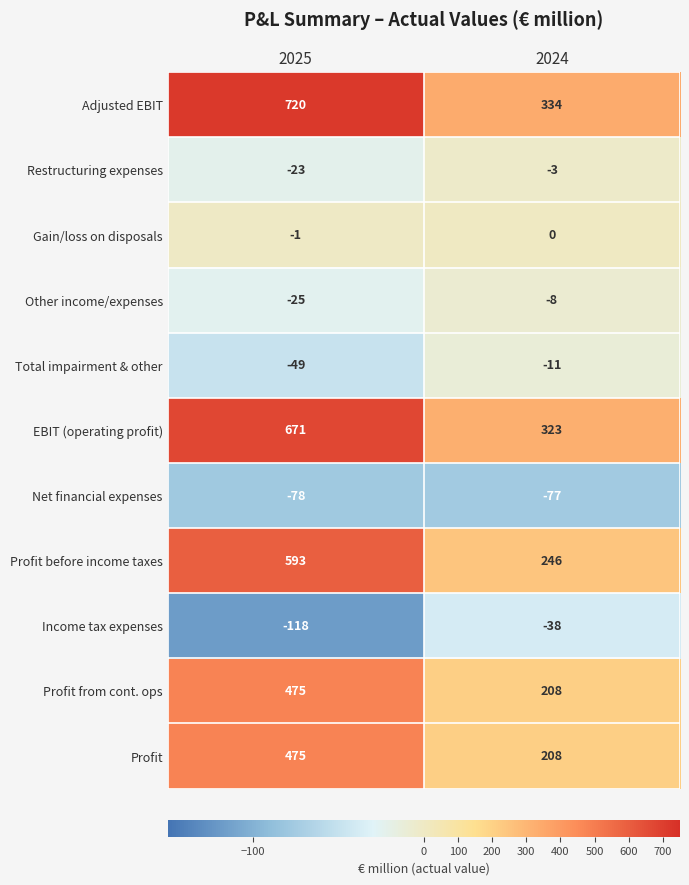

True or false: EBIT (operating profit) has a value of 323 at 2024.

True